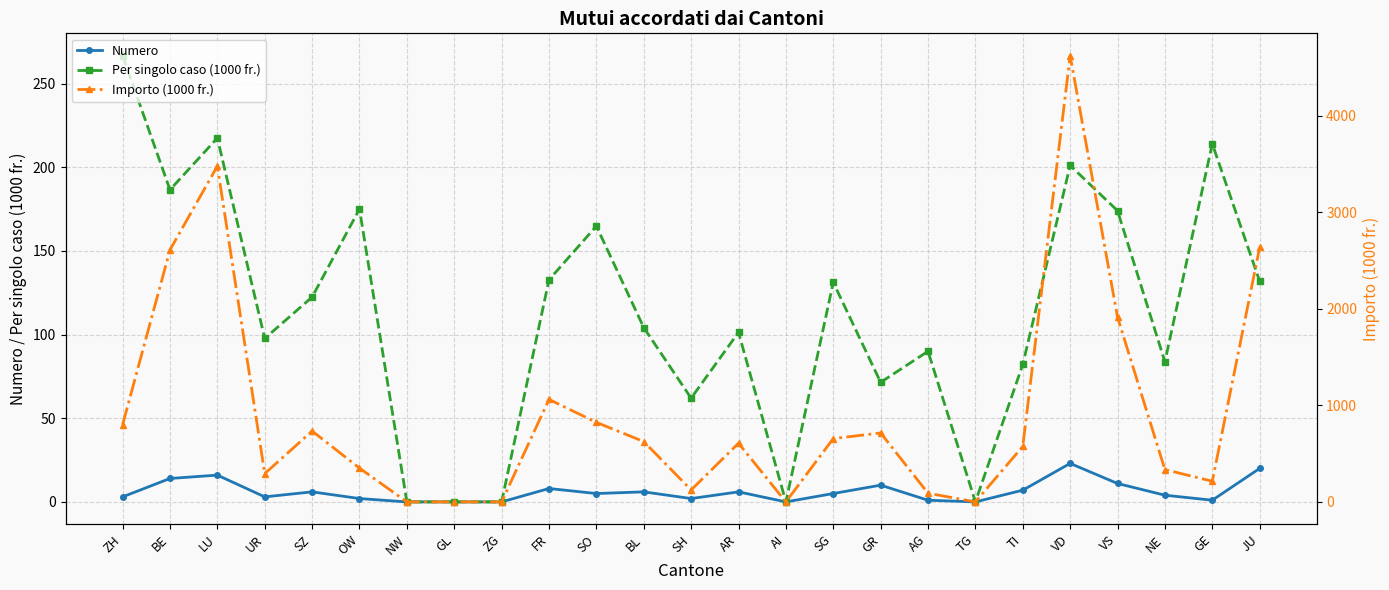

At which category is the sum across all series the highest?

VD